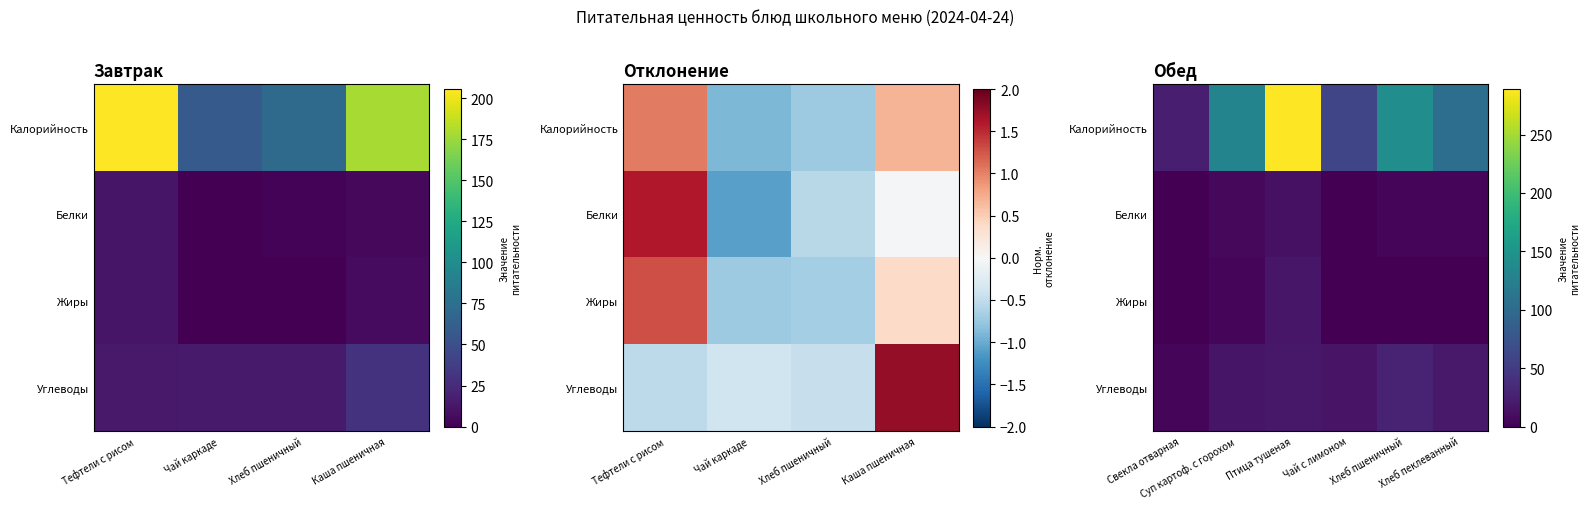

Read the Углеводы value at Птица тушеная.

18.6